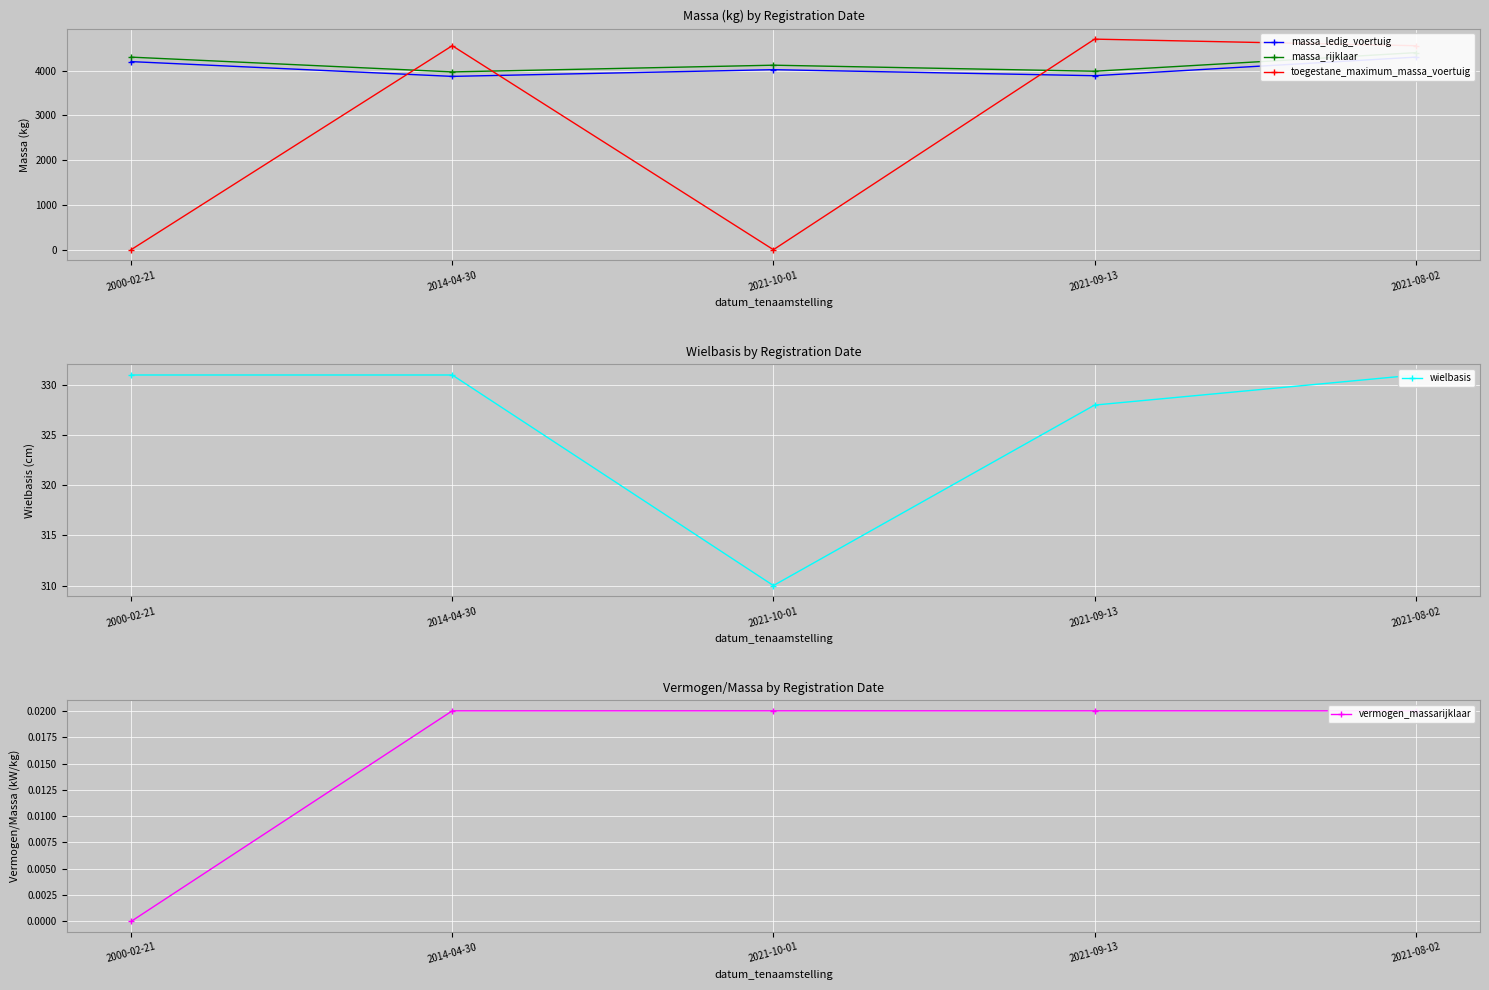

What is the difference between the highest and lowest values at 2021-09-13?

4702.0